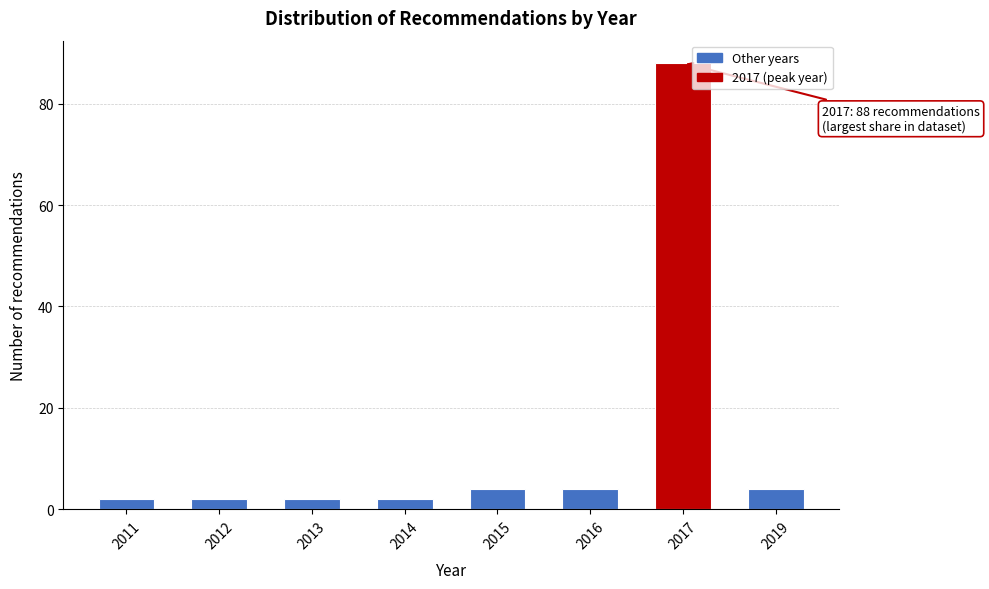

Reading left to right, extract all data points from this chart.

2	2	2	2	4	4	88	4